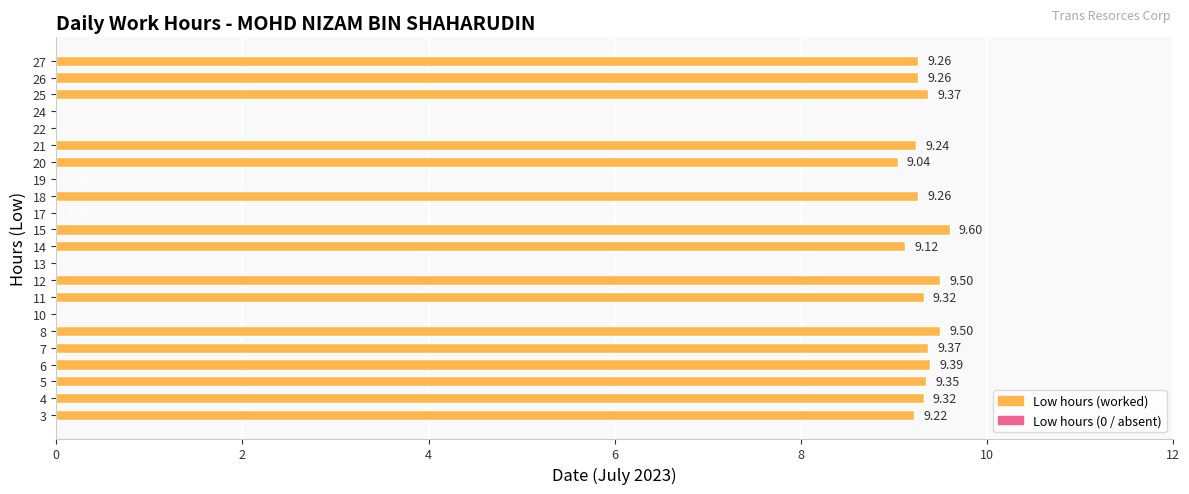

What is the average value?

6.8